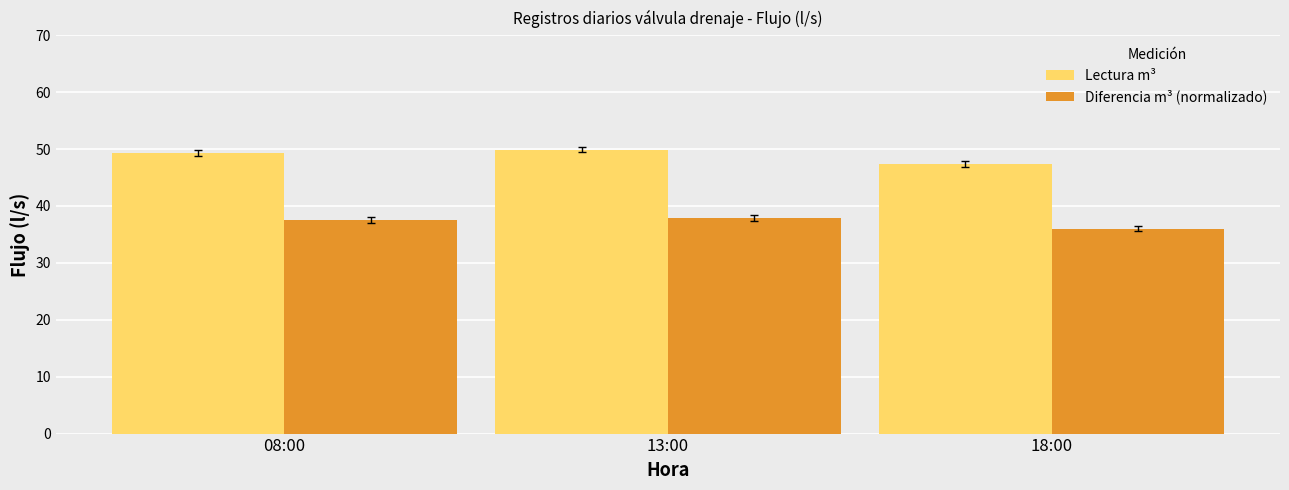

Which category has the highest value in the Lectura m³ series?

13:00